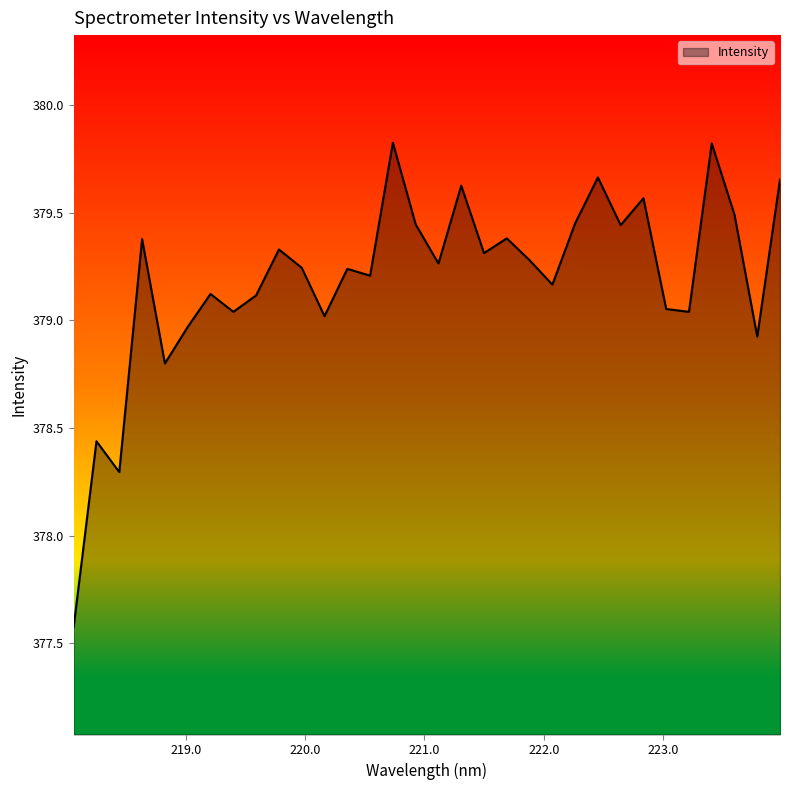

What is the difference between the maximum and minimum values?

2.3